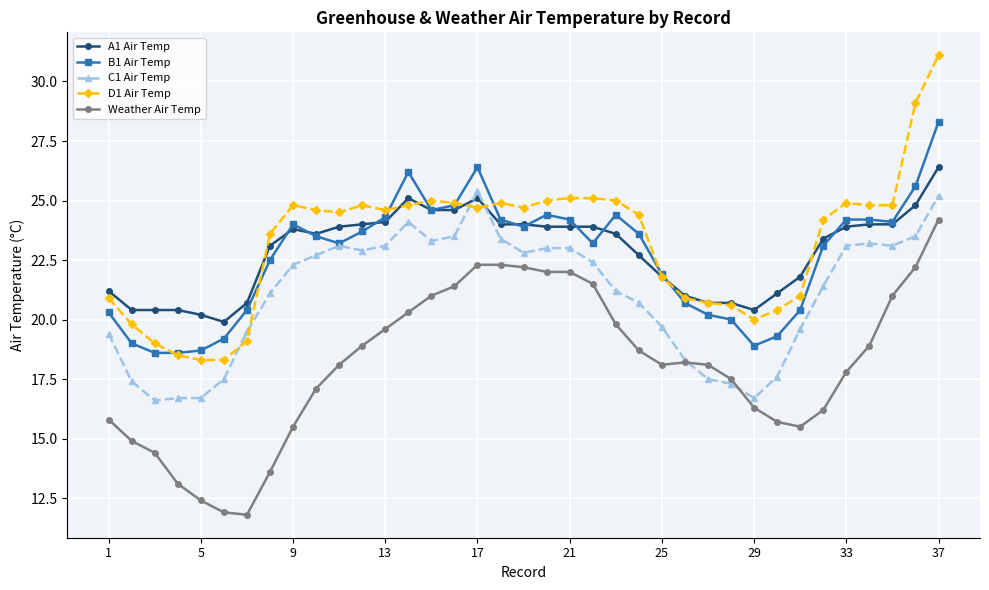

Which series has the largest range (max minus min)?

D1 Air Temp